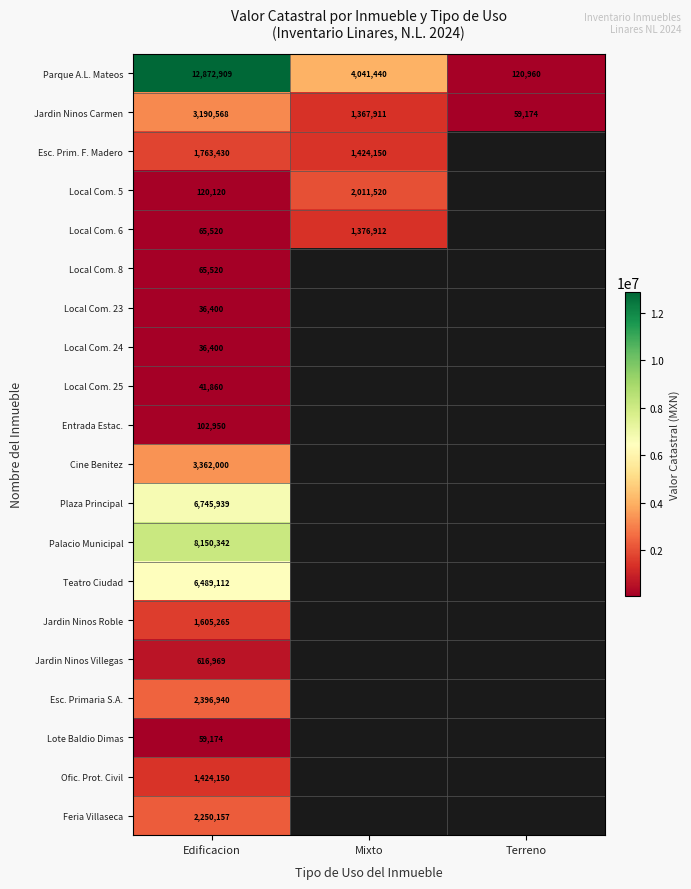

Which category has the lowest value in the Parque A.L. Mateos series?

Terreno